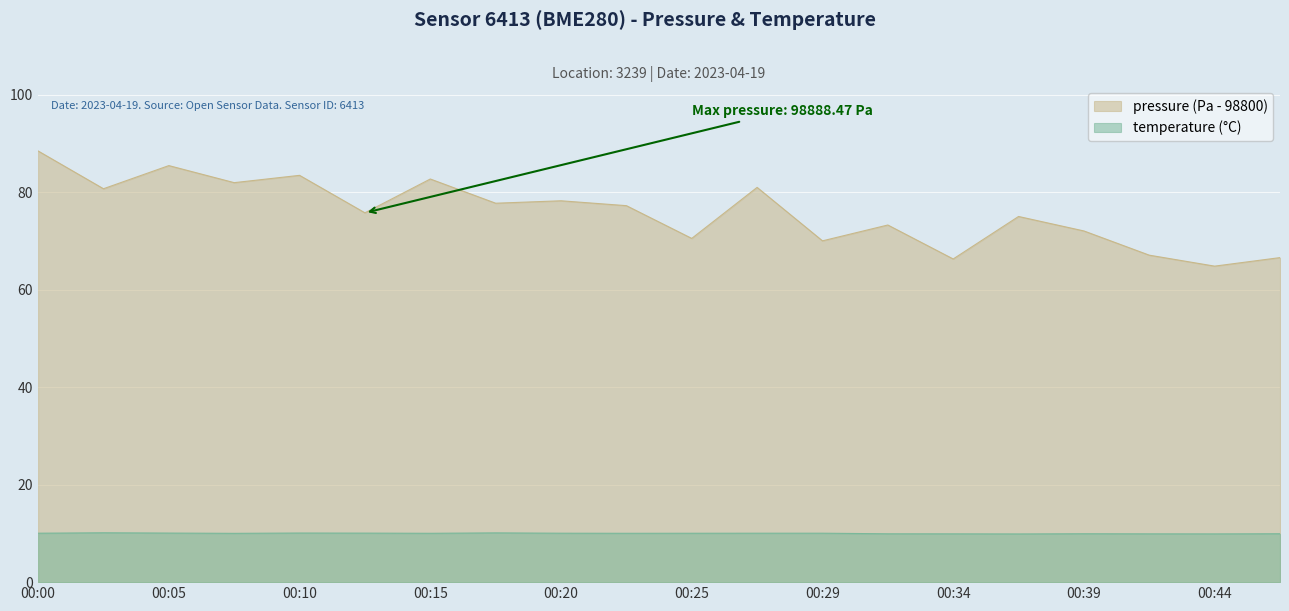

What is the sum of the temperature values at 00:42 and 00:44?

19.8